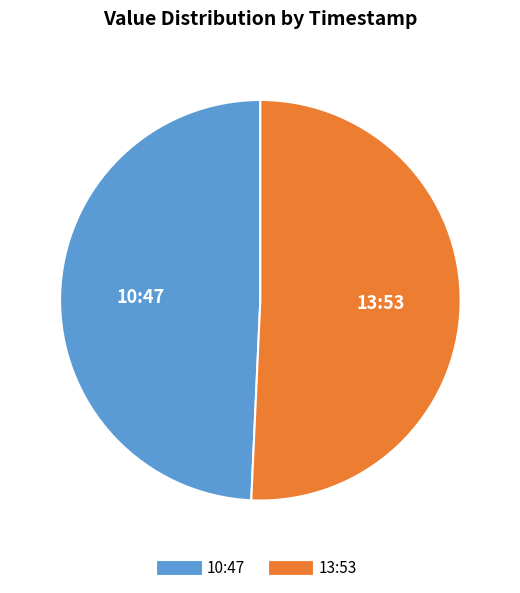

Is there a majority slice in this chart?

Yes